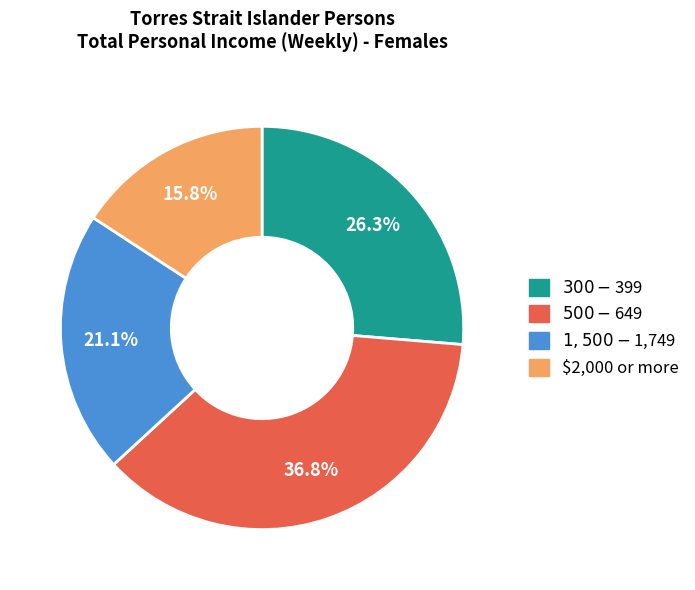

Does any single category account for the majority?

No